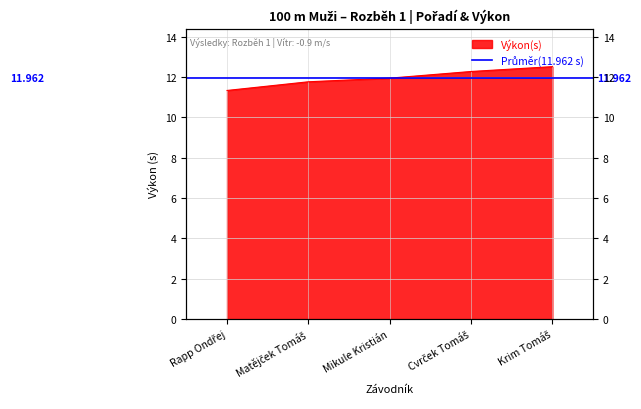

What is the difference between the maximum and minimum values?

1.2